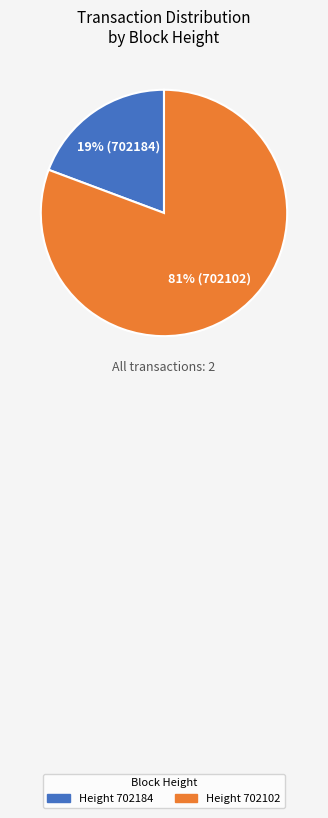

What is the majority slice?

Height 702102